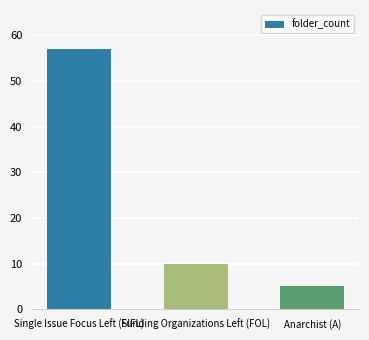

Does the chart contain stacked bars?

No